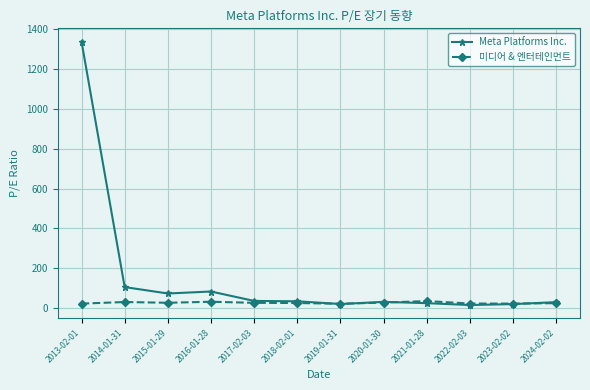

At which label is Meta Platforms Inc. closest to 676?

2014-01-31